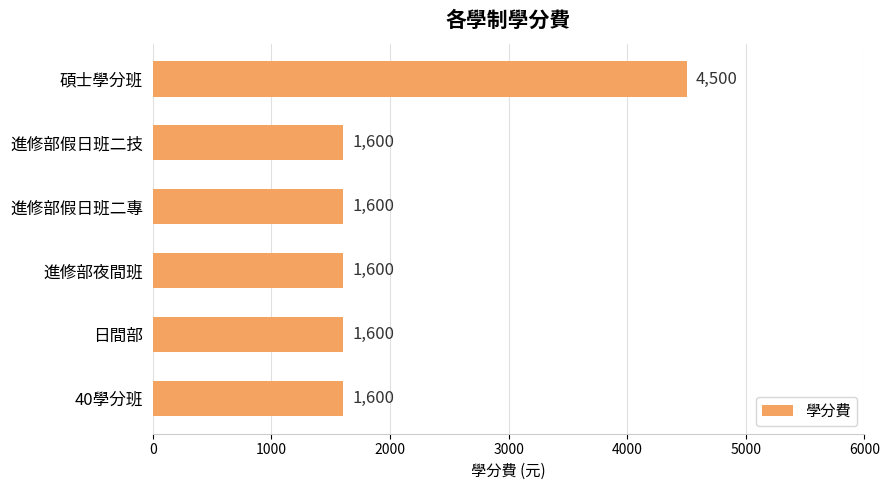

How many data points does each series have?

6